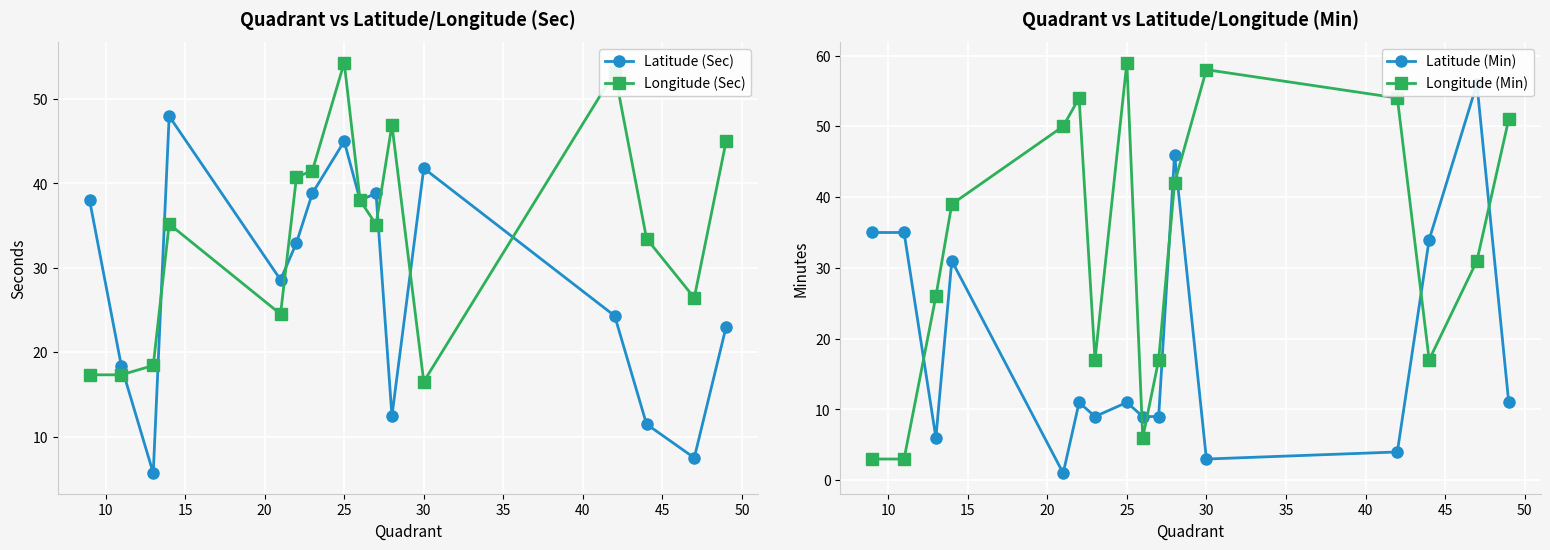

Reading left to right, transcribe all the data shown in this chart.

Latitude (Sec): 38.0	18.3	5.7	48.0	28.6	33.0	38.8	45.0	38.0	38.8	12.4	41.8	24.3	11.5	7.5	23.0
Longitude (Sec): 17.3	17.3	18.4	35.2	24.5	40.8	41.5	54.3	38.0	35.1	46.9	16.5	53.2	33.5	26.4	45.0
Latitude (Min): 35.0	35.0	6.0	31.0	1.0	11.0	9.0	11.0	9.0	9.0	46.0	3.0	4.0	34.0	56.0	11.0
Longitude (Min): 3.0	3.0	26.0	39.0	50.0	54.0	17.0	59.0	6.0	17.0	42.0	58.0	54.0	17.0	31.0	51.0